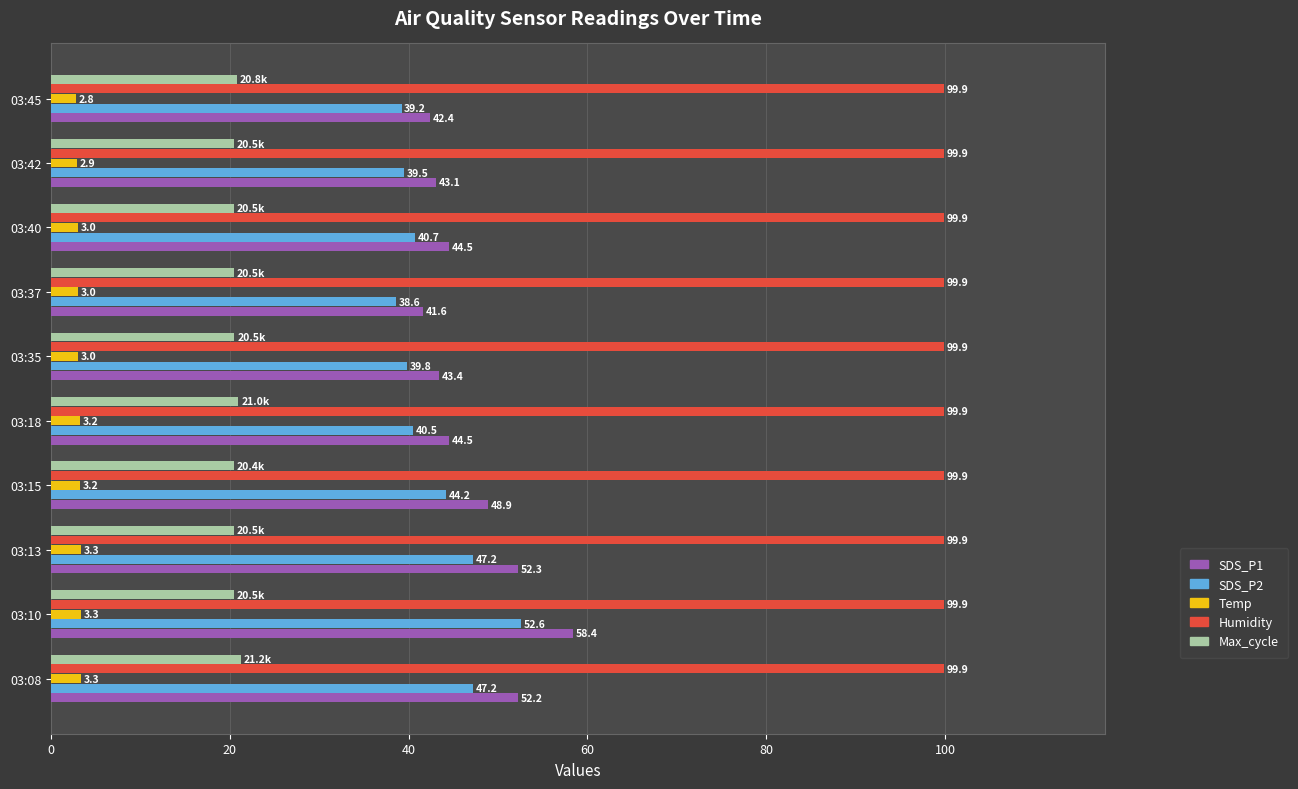

What is the sum of all SDS_P2 values?

429.5